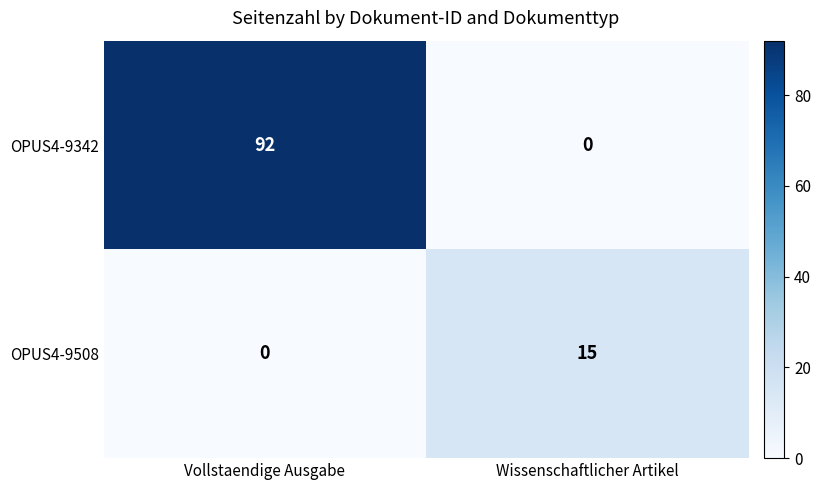

Reading left to right, list all the values displayed in this chart.

OPUS4-9342: Vollstaendige Ausgabe=92	Wissenschaftlicher Artikel=0
OPUS4-9508: Vollstaendige Ausgabe=0	Wissenschaftlicher Artikel=15